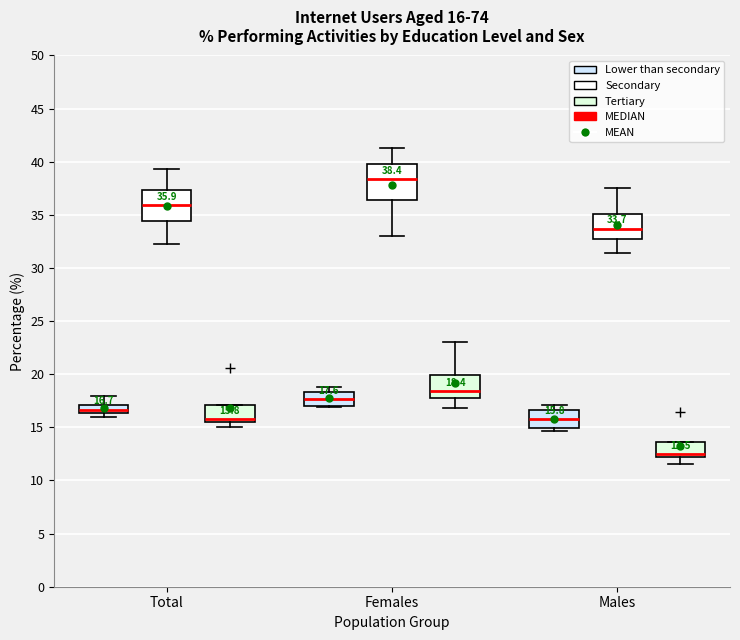

Comparing the boxes themselves (not the whiskers), which one is the tallest?

Females (Secondary)